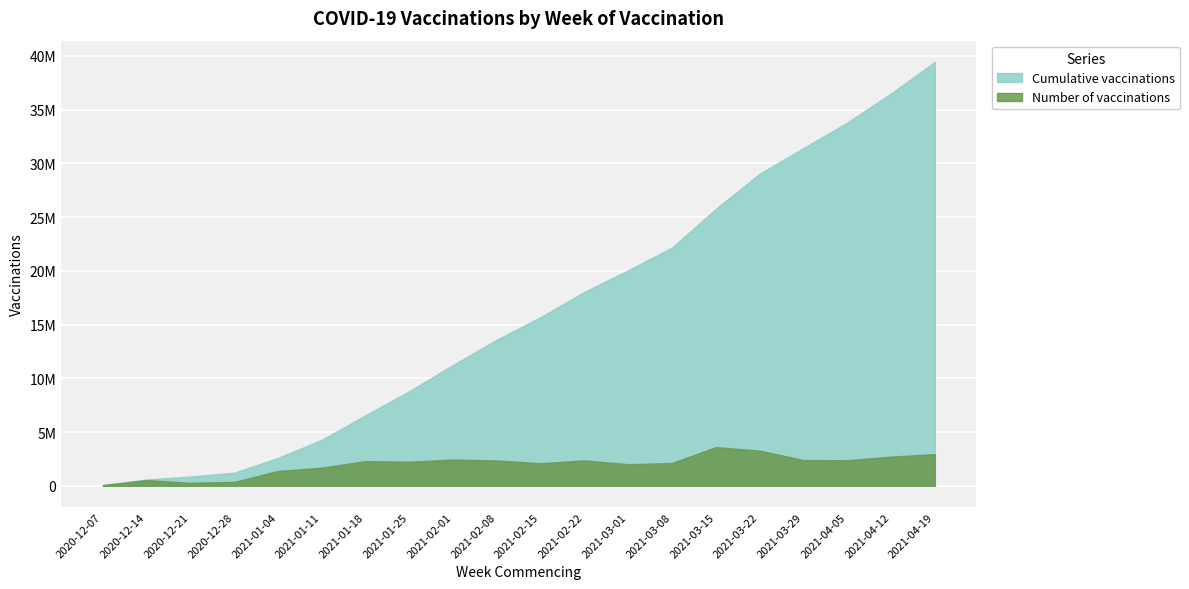

What is the difference between the maximum and minimum values in the Cumulative vaccinations series?

39389345